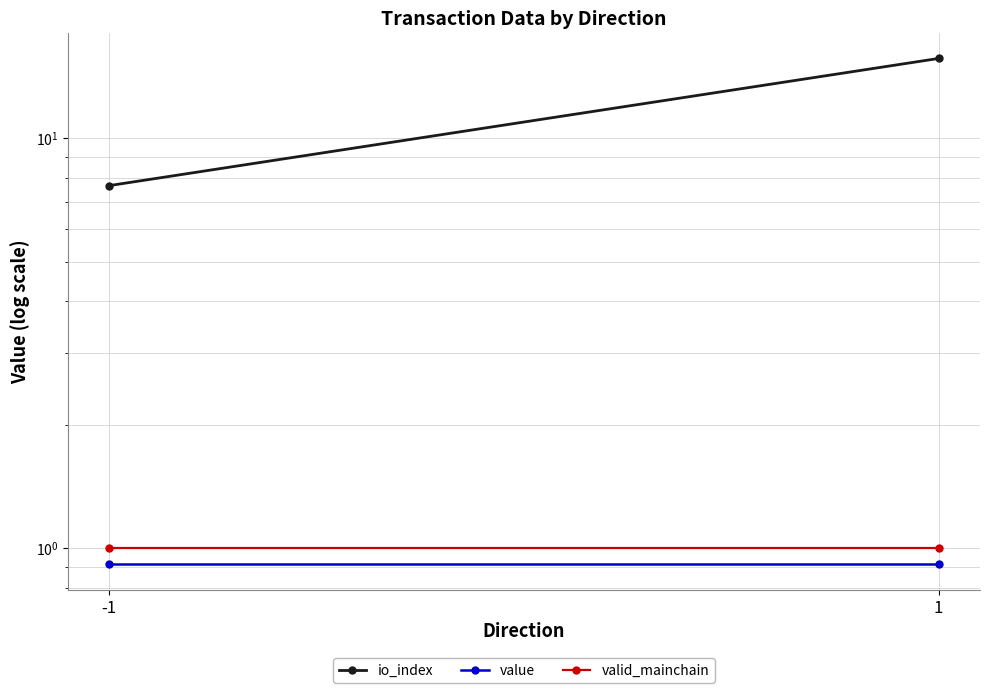

Rank the series by their maximum value, from highest to lowest.

io_index, valid_mainchain, value